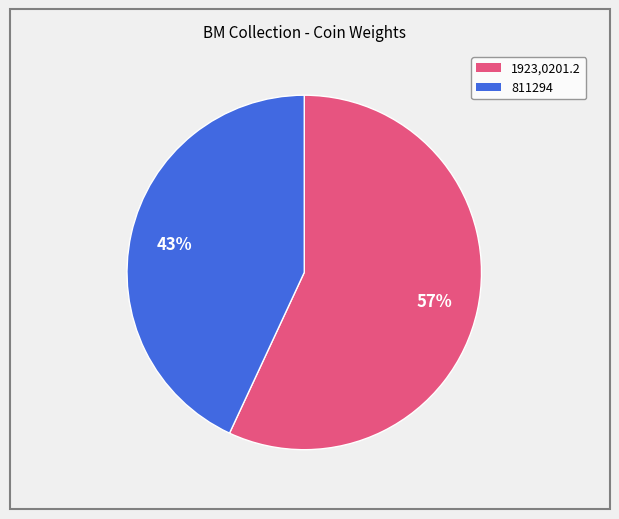

Does 811294 account for over 50% of the chart?

No